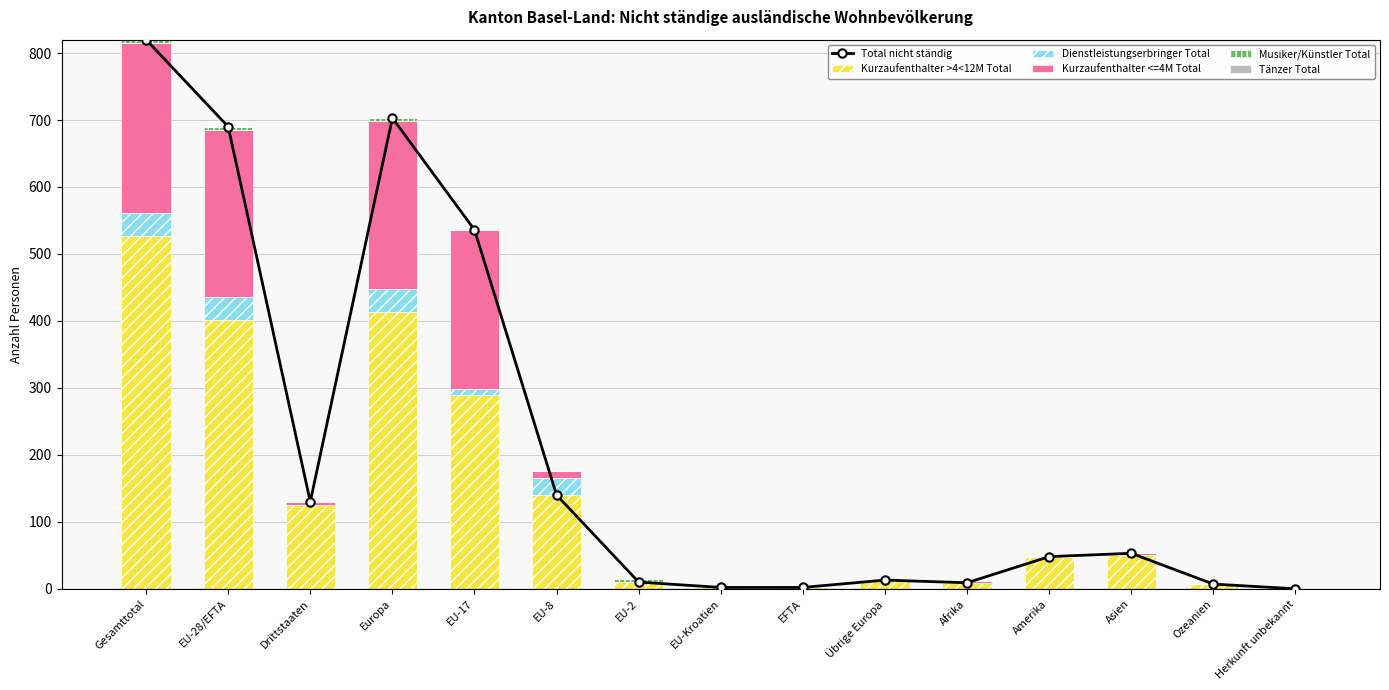

Which series has the largest total across all categories?

Total nicht ständig